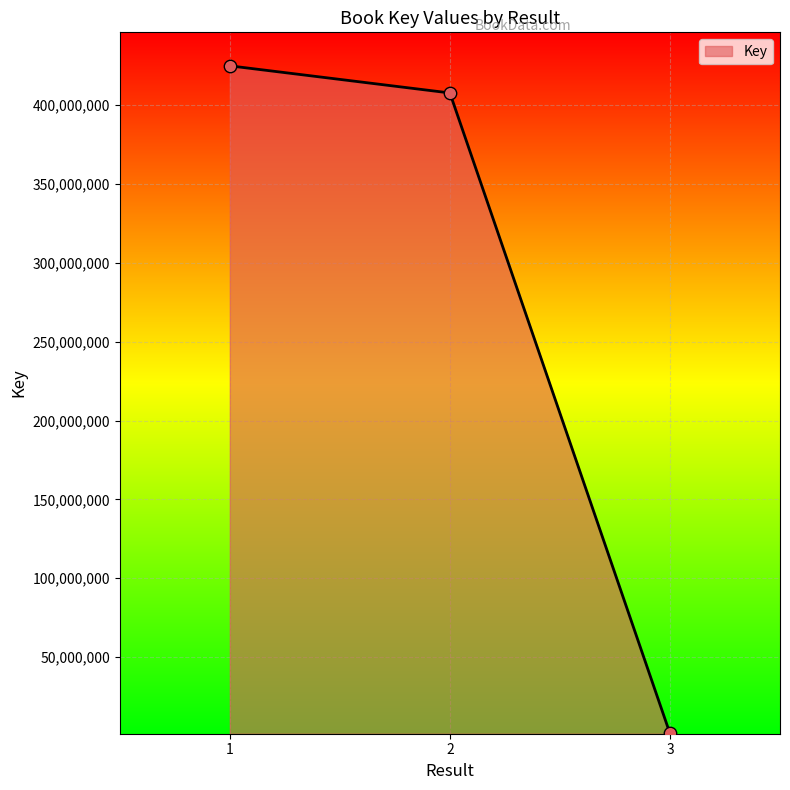

Which has a higher value, 2 or 1?

1